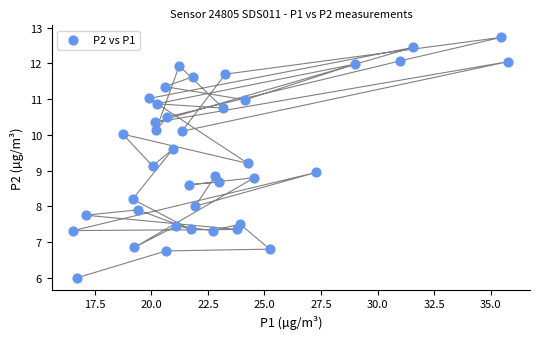

What is the range of X values (max minus min)?

19.2